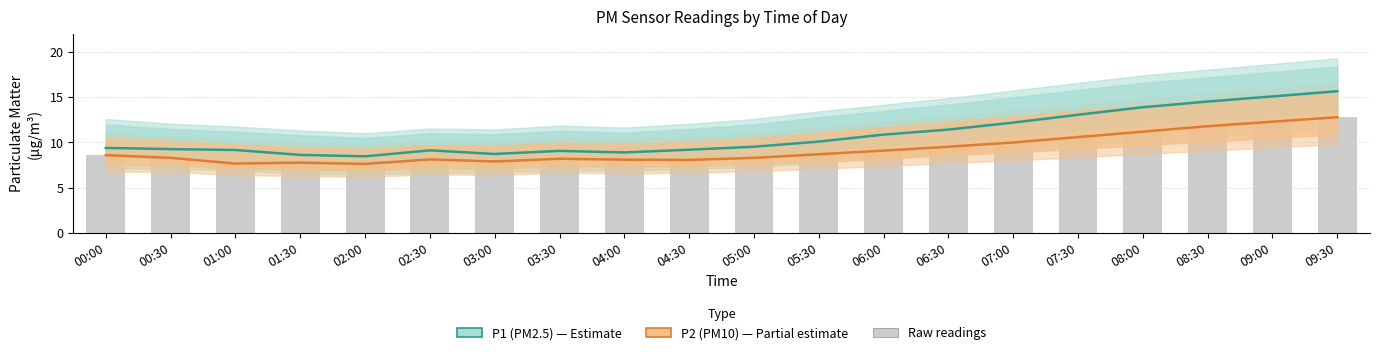

What is the spread (max minus min) of values at 06:30?

1.9